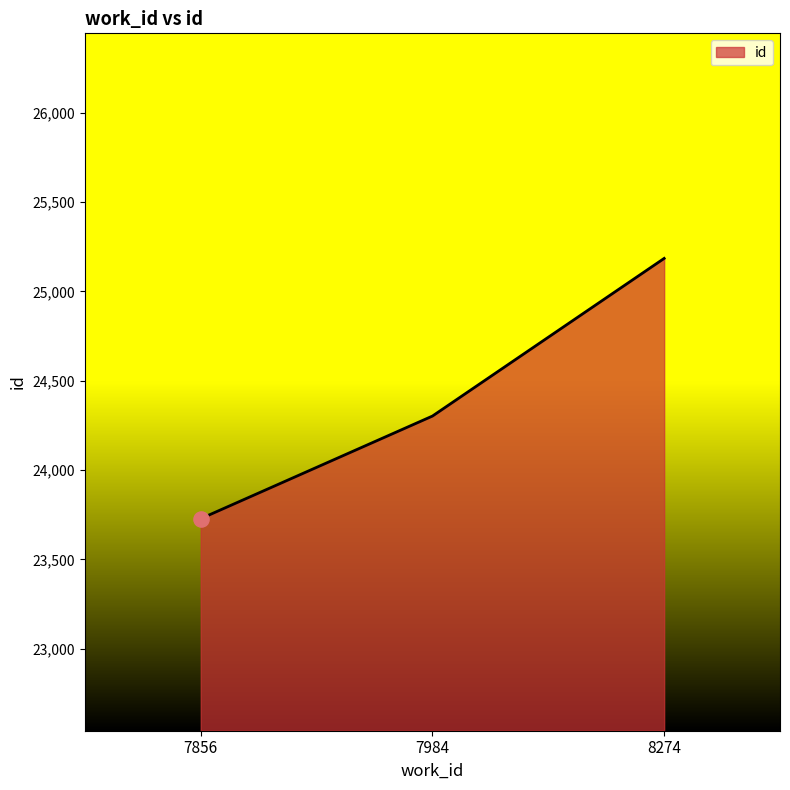

What is the ratio of the value at 7984 to the value at 7856?

1.0